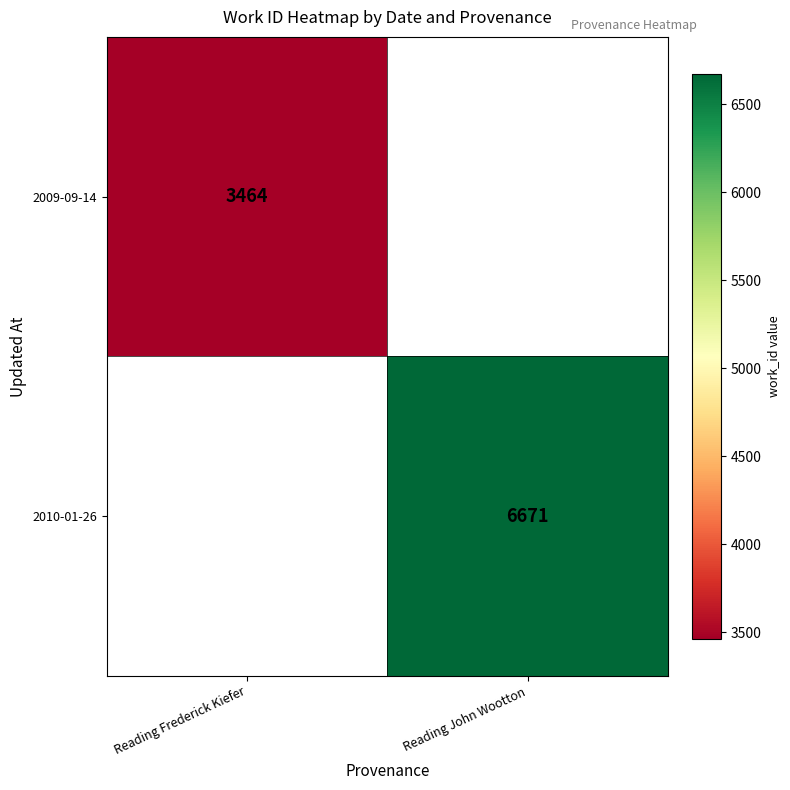

The 2010-01-26 series shows 6671 at Reading John Wootton. True or false?

True